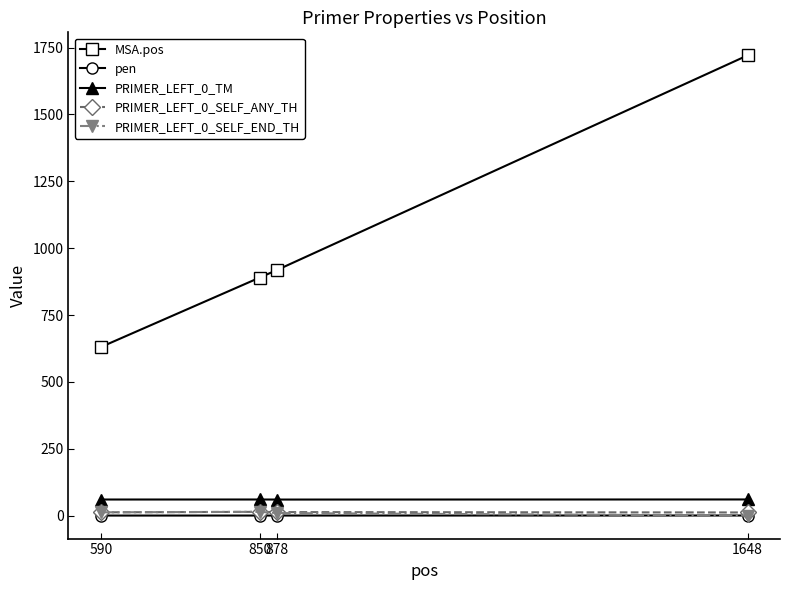

What is the maximum value shown in the chart?

1721.0